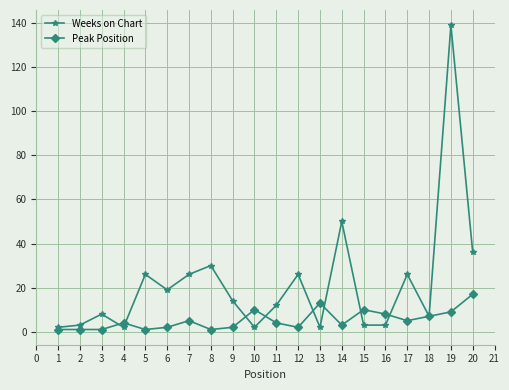

Is it true that Peak Position equals 8 at 16?

True